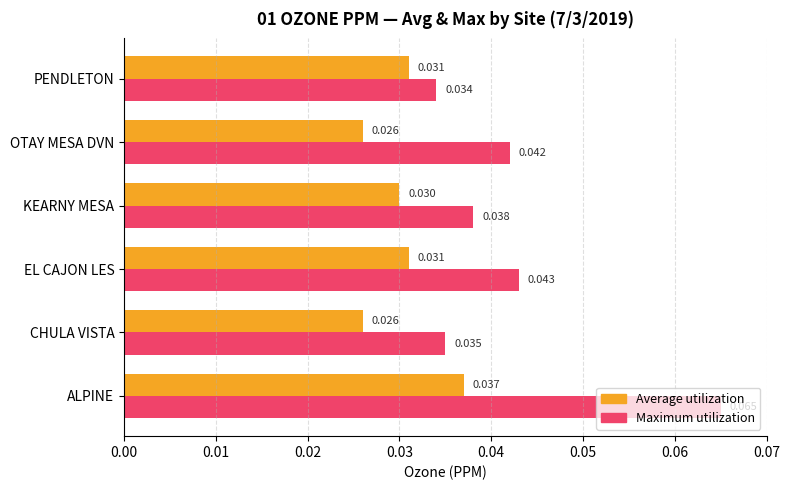

What is the sum of all Maximum utilization values?

0.3